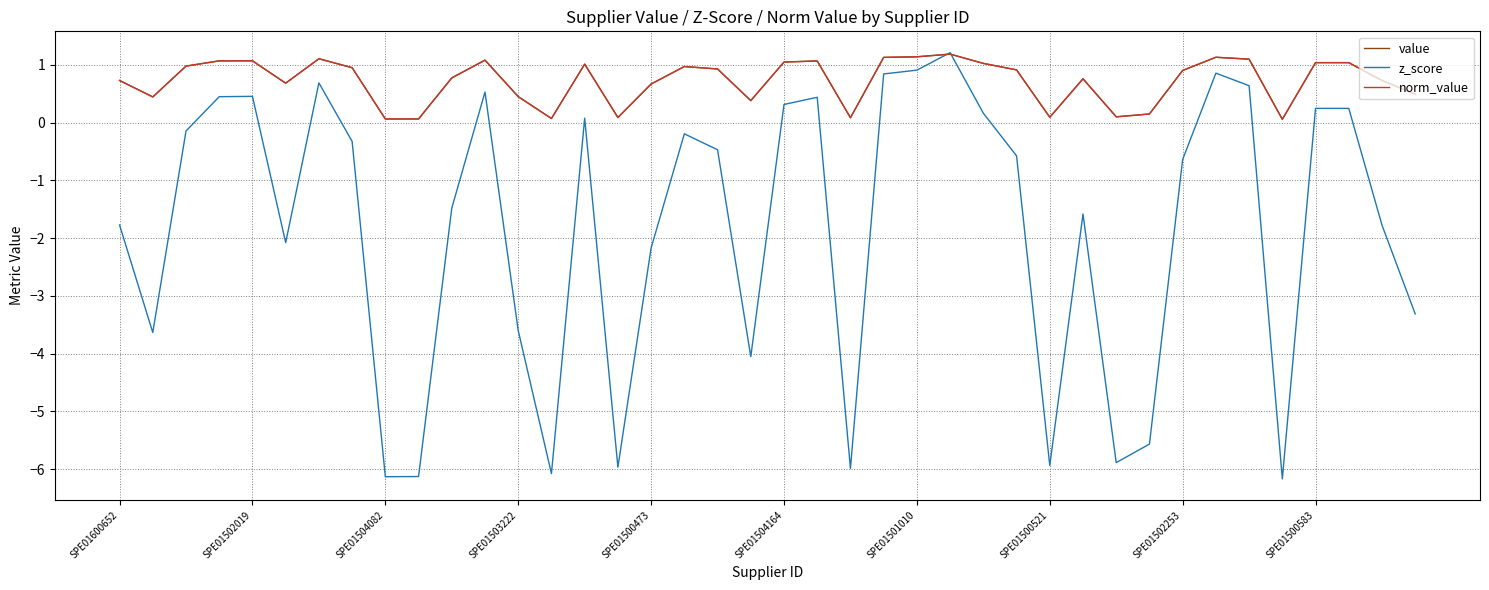

Does the chart display data point markers on the line(s)?

No